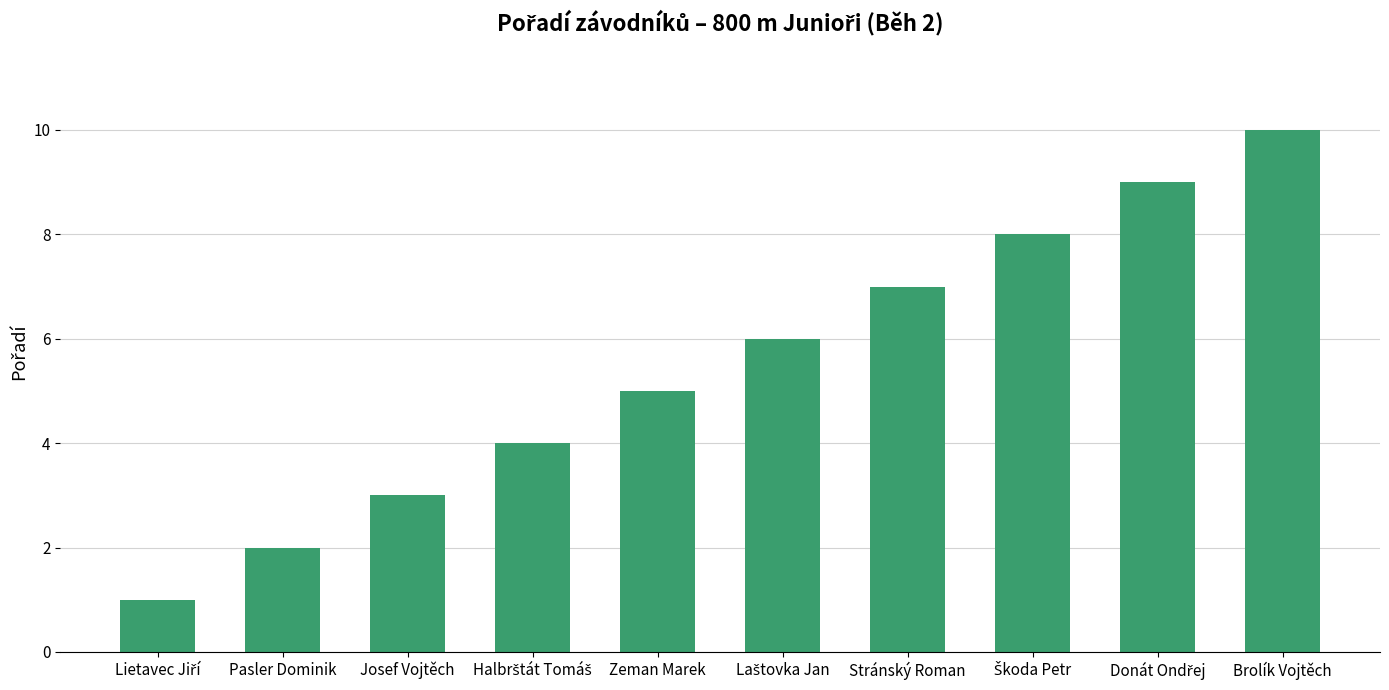

Read the value at Brolík Vojtěch.

10